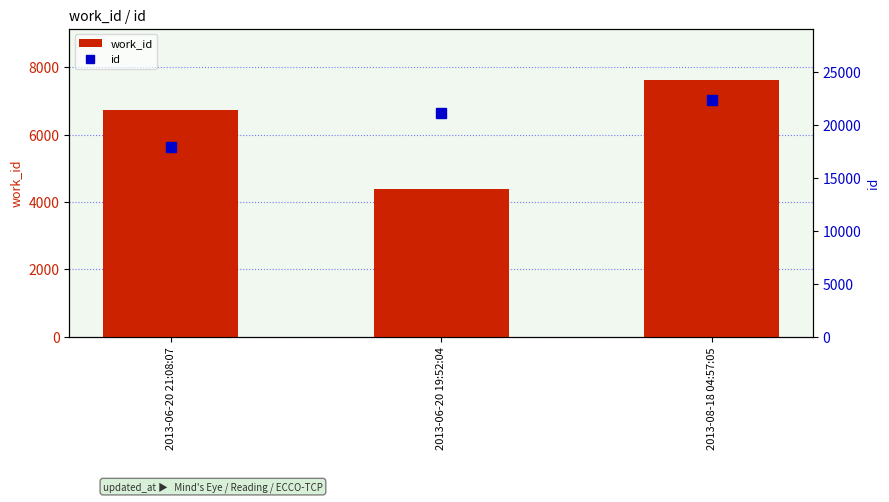

Rank the categories by work_id value from lowest to highest.

2013-06-20 19:52:04, 2013-06-20 21:08:07, 2013-08-18 04:57:05